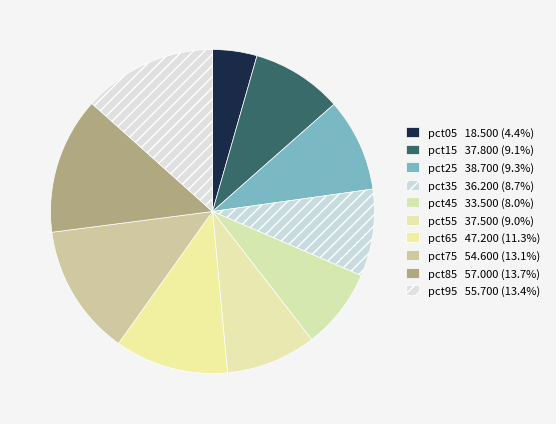

Combined, what portion of the pie is pct15 and pct75?

22.2%